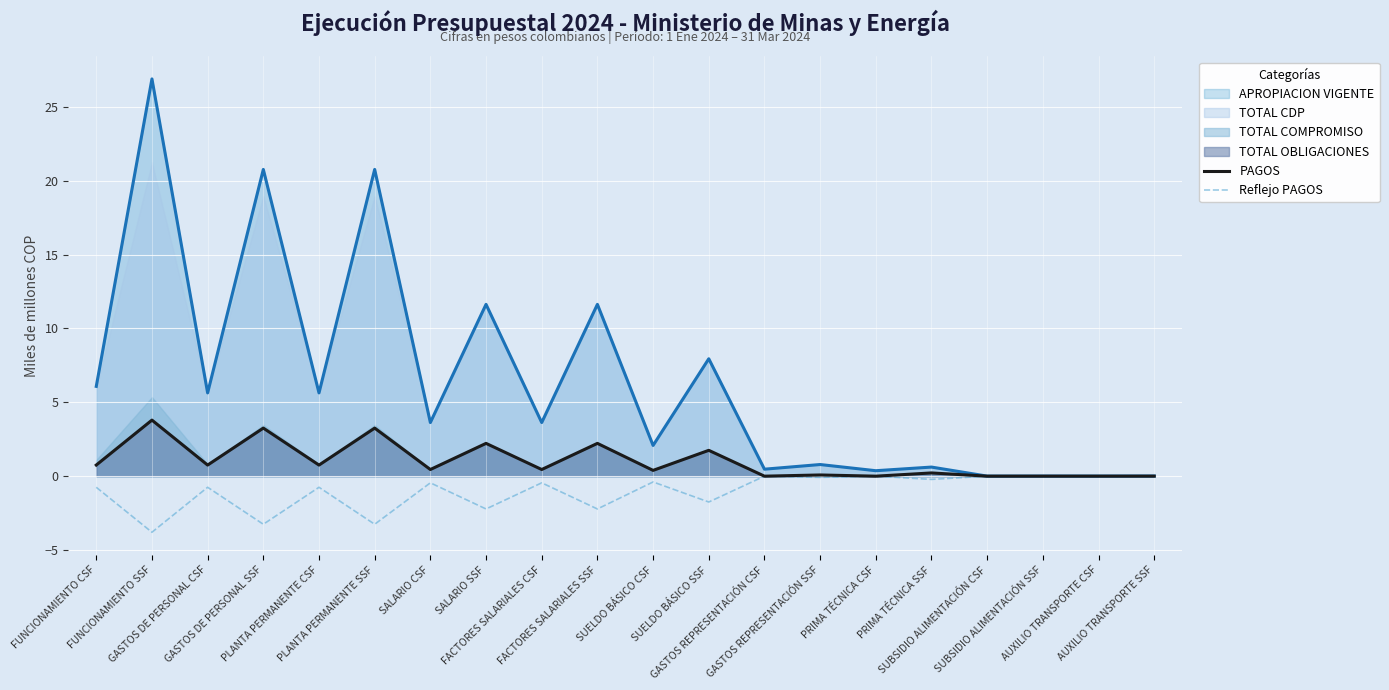

Reading left to right, extract all data points from this chart.

PAGOS: 0.8	3.8	0.8	3.3	0.8	3.3	0.5	2.2	0.5	2.2	0.4	1.7	0.0	0.1	0.0	0.2	0.0	0.0	0.0	0.0
Reflejo PAGOS: -0.8	-3.8	-0.8	-3.3	-0.8	-3.3	-0.5	-2.2	-0.5	-2.2	-0.4	-1.7	-0.0	-0.1	-0.0	-0.2	-0.0	-0.0	-0.0	-0.0